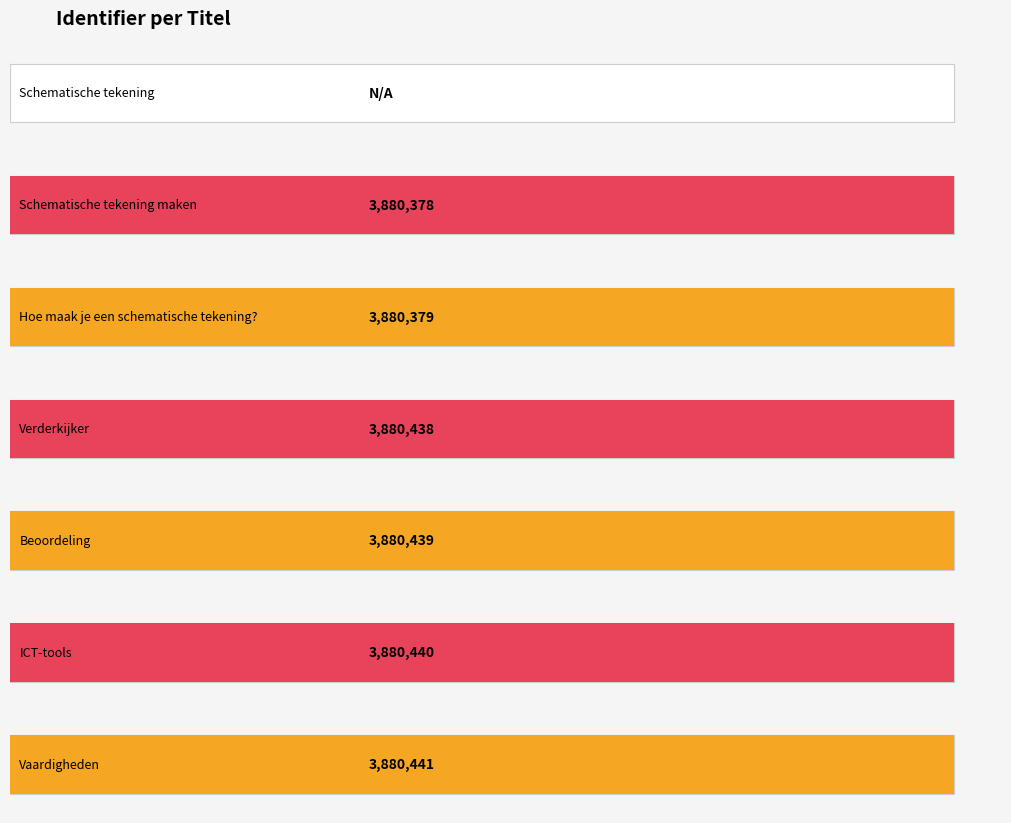

Which category has the highest value across all series?

Vaardigheden